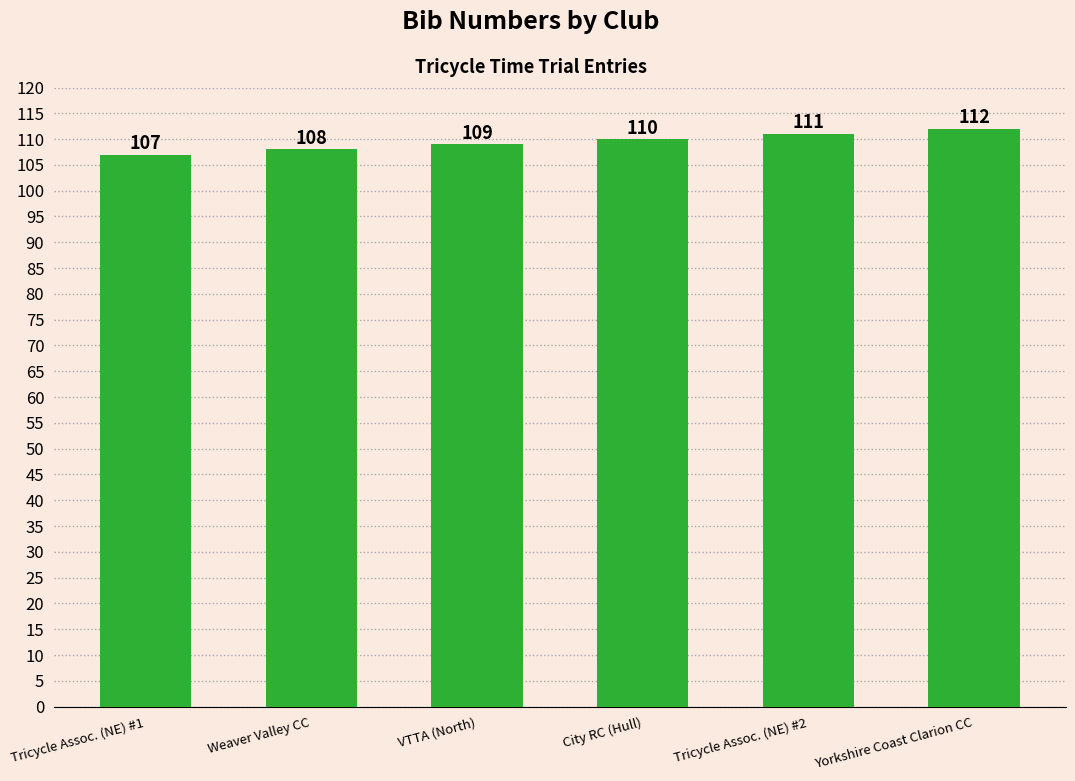

What position from the right is Tricycle Assoc. (NE) #1?

6